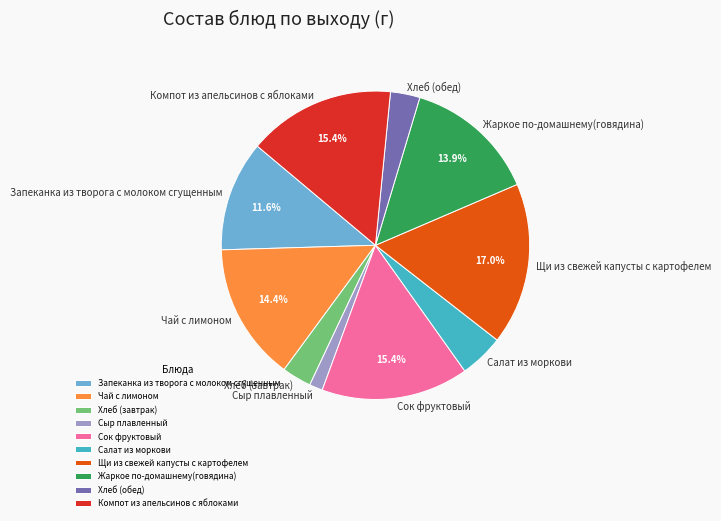

How many segments does this pie chart have?

10